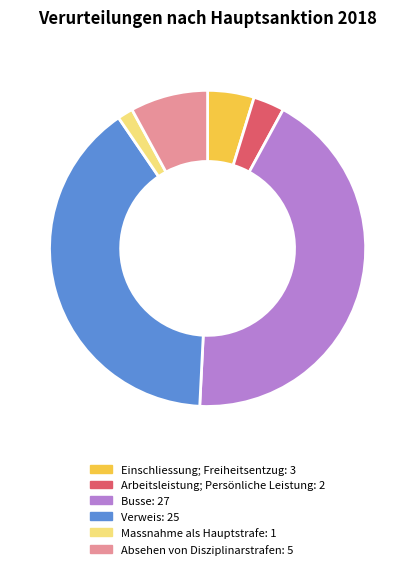

Does any single category account for the majority?

No